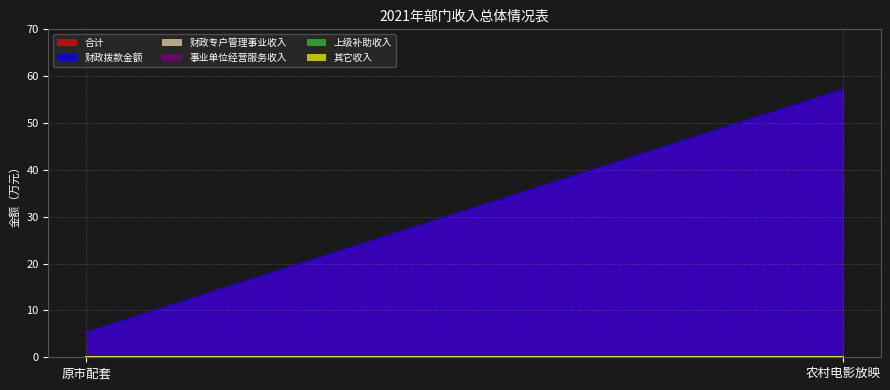

At which label is 事业单位经营服务收入 closest to 0?

原市配套